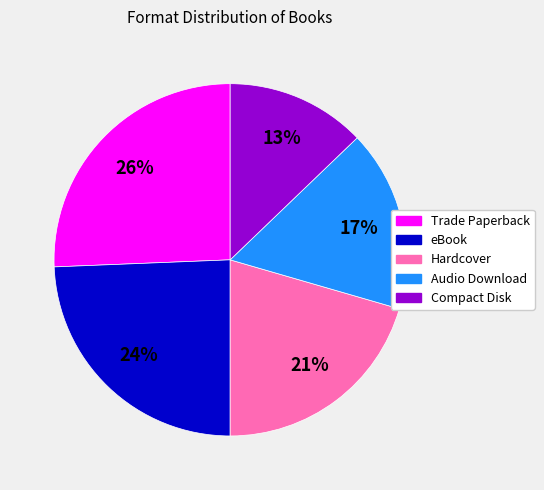

Rank the categories by value from highest to lowest.

Trade Paperback, eBook, Hardcover, Audio Download, Compact Disk